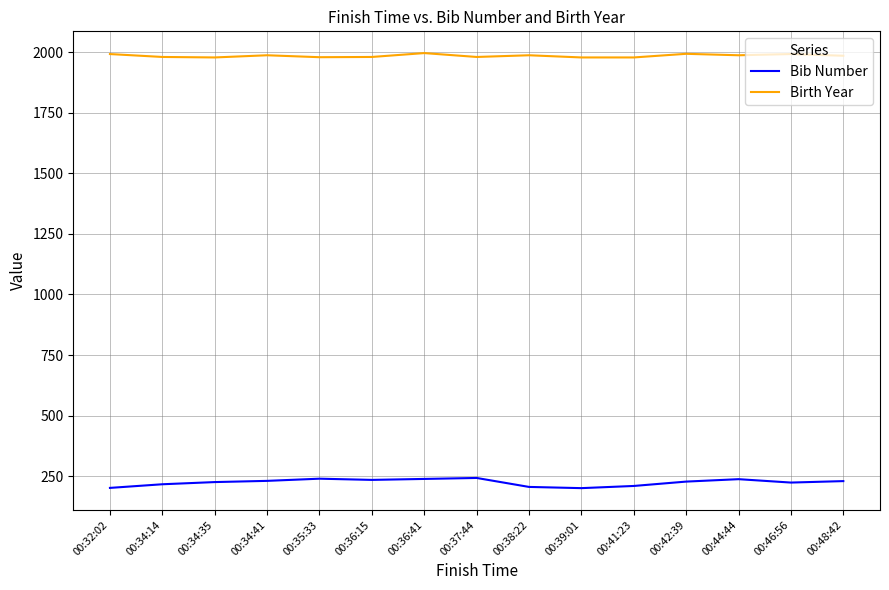

List the series in order of their peak value, lowest first.

Bib Number, Birth Year